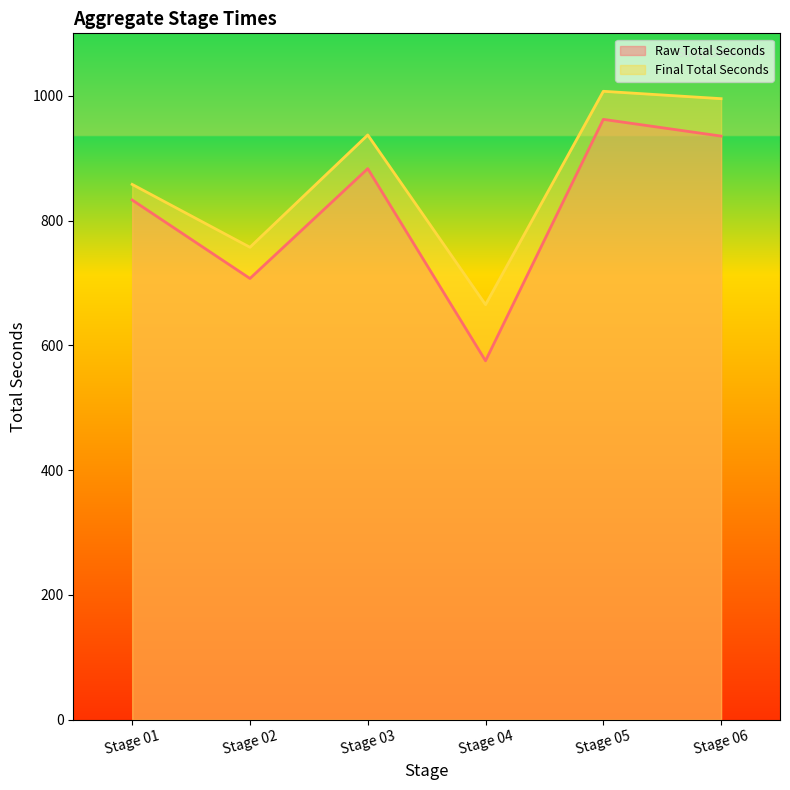

Reading left to right, what are all the values shown in this chart?

Raw Total Seconds: 832.9	707.2	883.1	575.3	962.1	935.3
Final Total Seconds: 857.9	757.2	937.1	665.3	1007.1	995.3